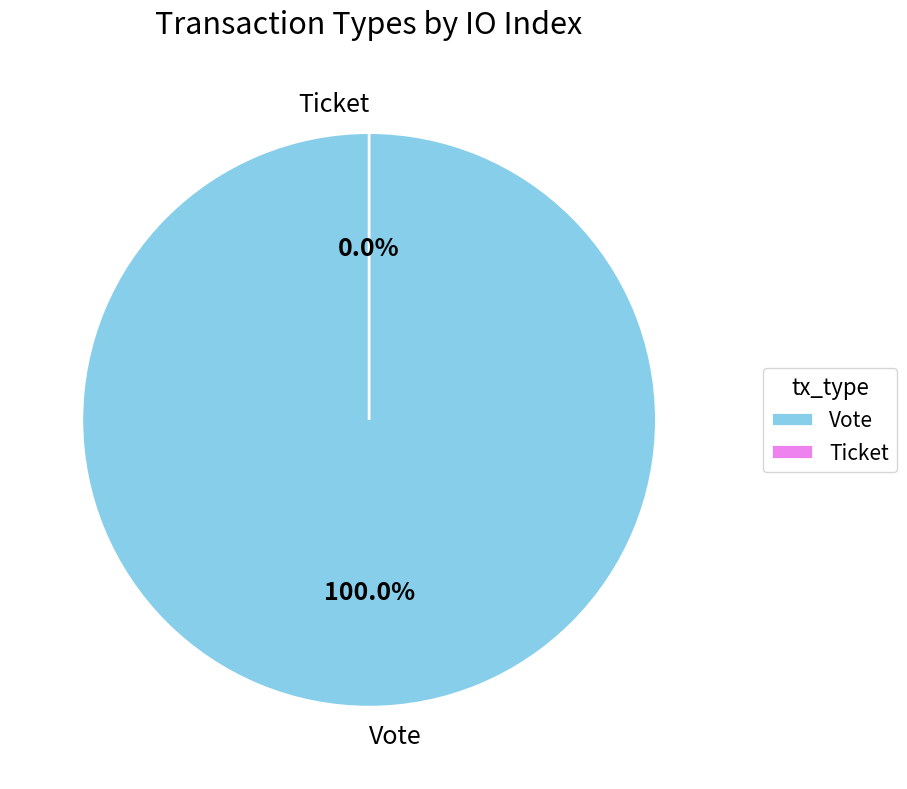

What is the largest slice in the pie chart?

Vote